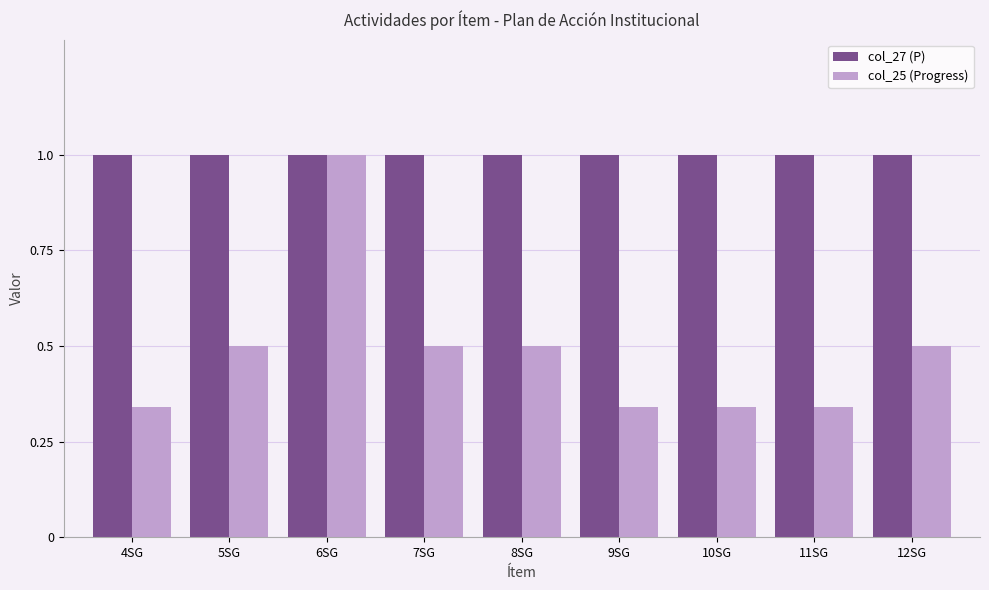

At which category is the sum across all series the highest?

6SG